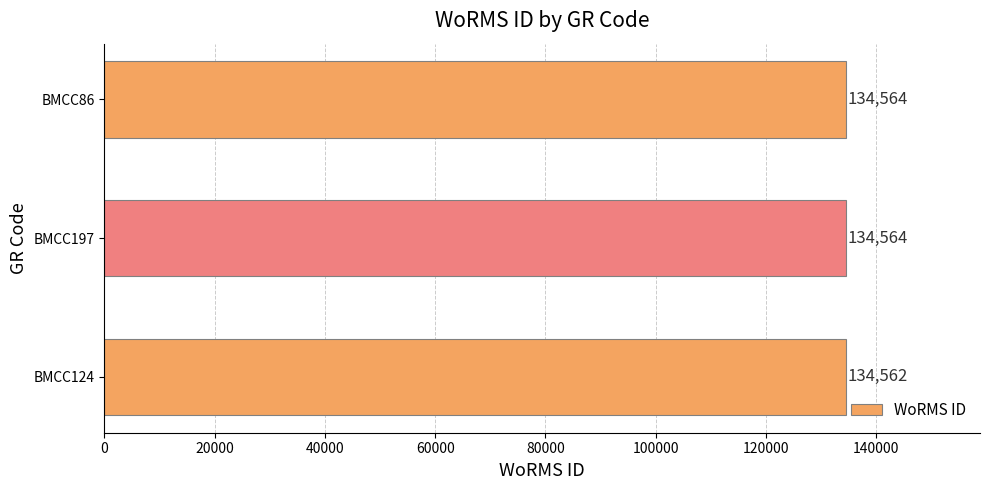

What is the sum of all values?

403690